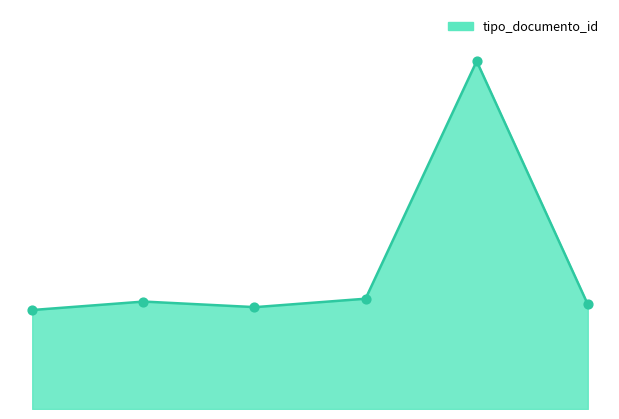

What is the change in value from 2 to 3?

+3